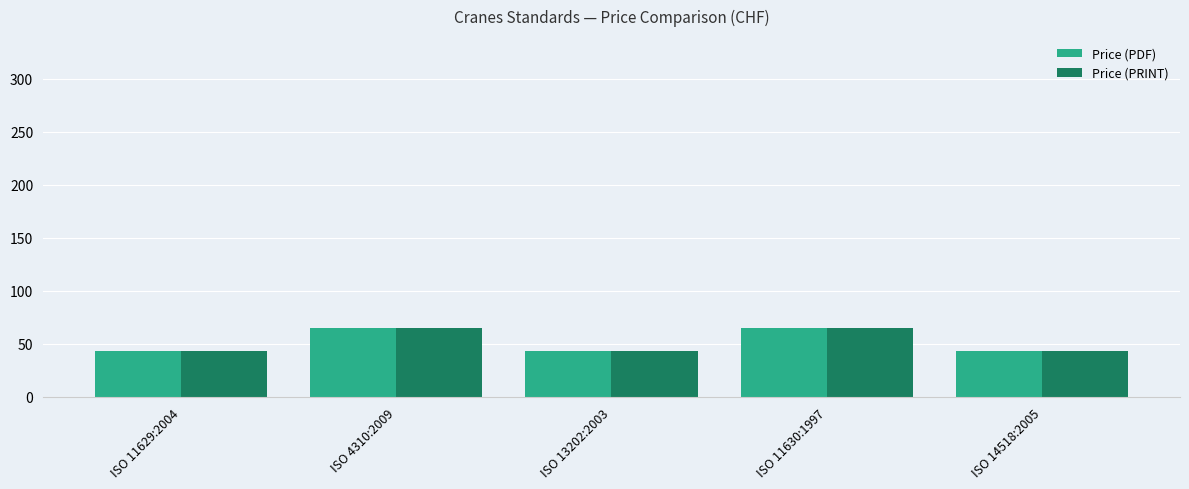

What is the value of the Price (PRINT) bar at the 4th from the left?

65